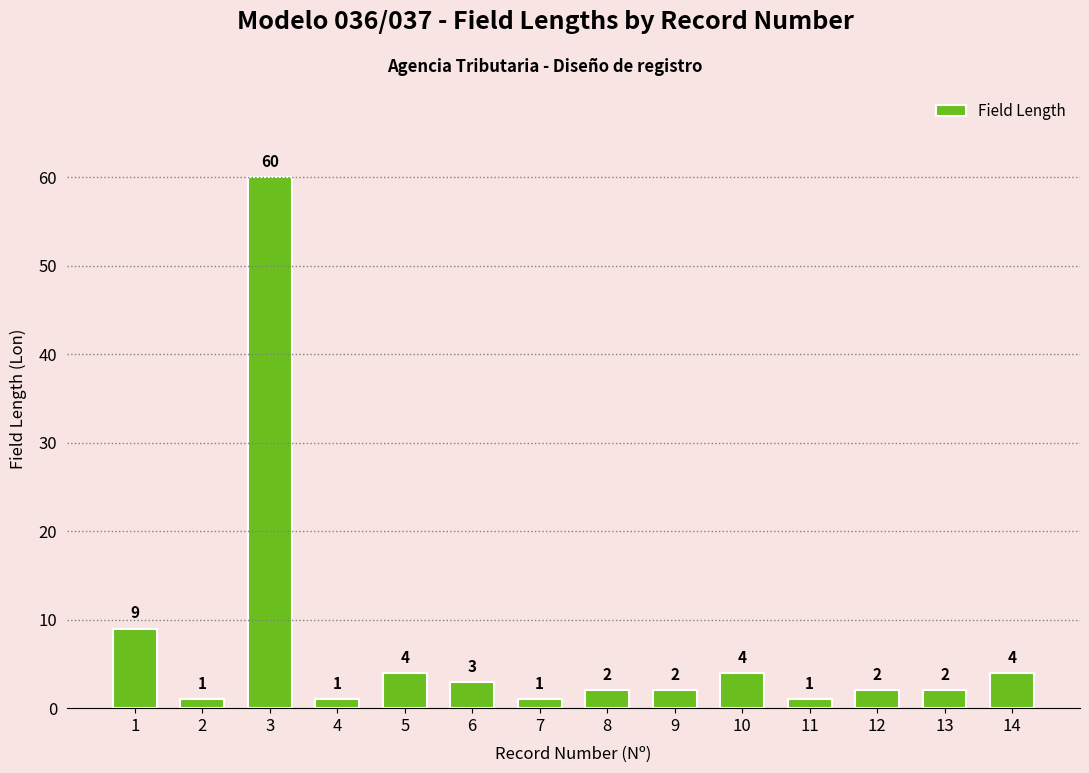

Reading left to right, list all the values displayed in this chart.

9	1	60	1	4	3	1	2	2	4	1	2	2	4